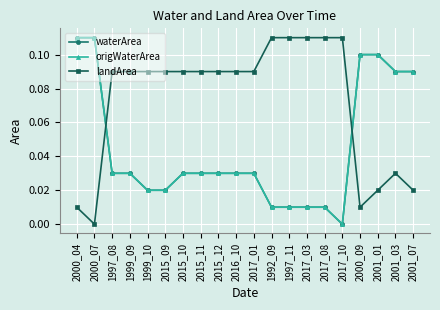

Which series changed the most between 1992_09 and 2001_03?

waterArea